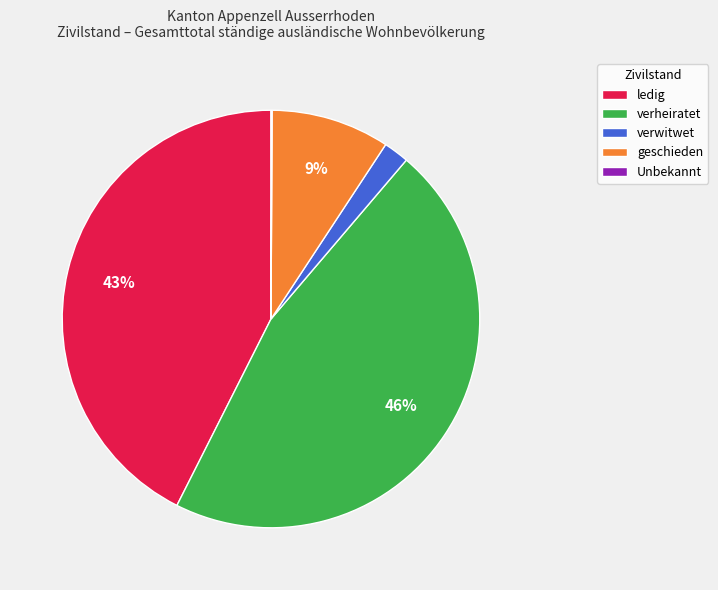

To the nearest percent, what percentage of the pie is verwitwet?

2%